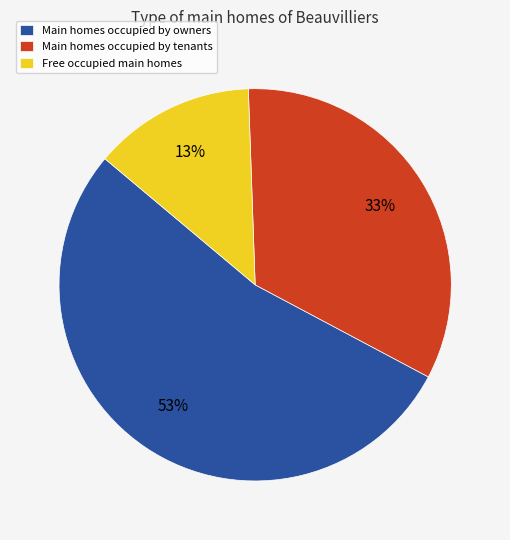

How many segments does this pie chart have?

3